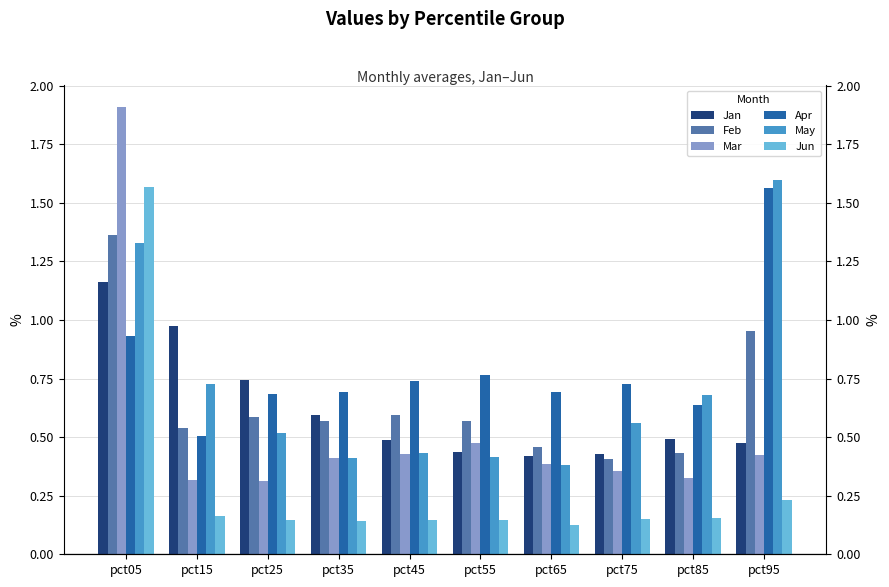

Reading left to right, extract all data points from this chart.

Jan: pct05=1.2	pct15=1.0	pct25=0.7	pct35=0.6	pct45=0.5	pct55=0.4	pct65=0.4	pct75=0.4	pct85=0.5	pct95=0.5
Feb: pct05=1.4	pct15=0.5	pct25=0.6	pct35=0.6	pct45=0.6	pct55=0.6	pct65=0.5	pct75=0.4	pct85=0.4	pct95=1.0
Mar: pct05=1.9	pct15=0.3	pct25=0.3	pct35=0.4	pct45=0.4	pct55=0.5	pct65=0.4	pct75=0.4	pct85=0.3	pct95=0.4
Apr: pct05=0.9	pct15=0.5	pct25=0.7	pct35=0.7	pct45=0.7	pct55=0.8	pct65=0.7	pct75=0.7	pct85=0.6	pct95=1.6
May: pct05=1.3	pct15=0.7	pct25=0.5	pct35=0.4	pct45=0.4	pct55=0.4	pct65=0.4	pct75=0.6	pct85=0.7	pct95=1.6
Jun: pct05=1.6	pct15=0.2	pct25=0.1	pct35=0.1	pct45=0.1	pct55=0.1	pct65=0.1	pct75=0.1	pct85=0.2	pct95=0.2